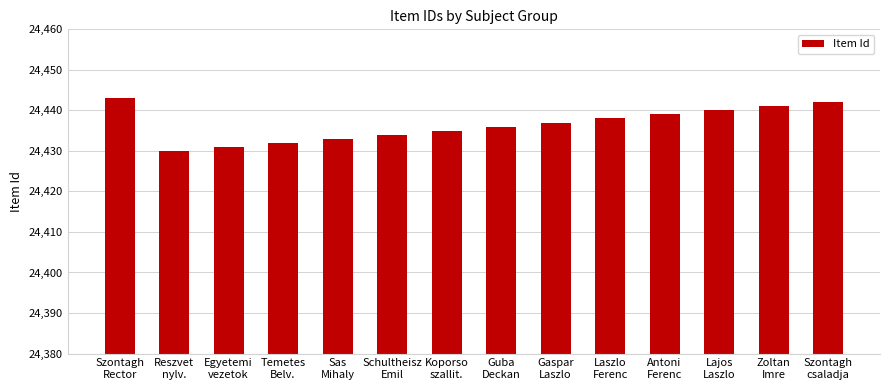

Where is the data nearest to the value 24436?

Guba
Deckan